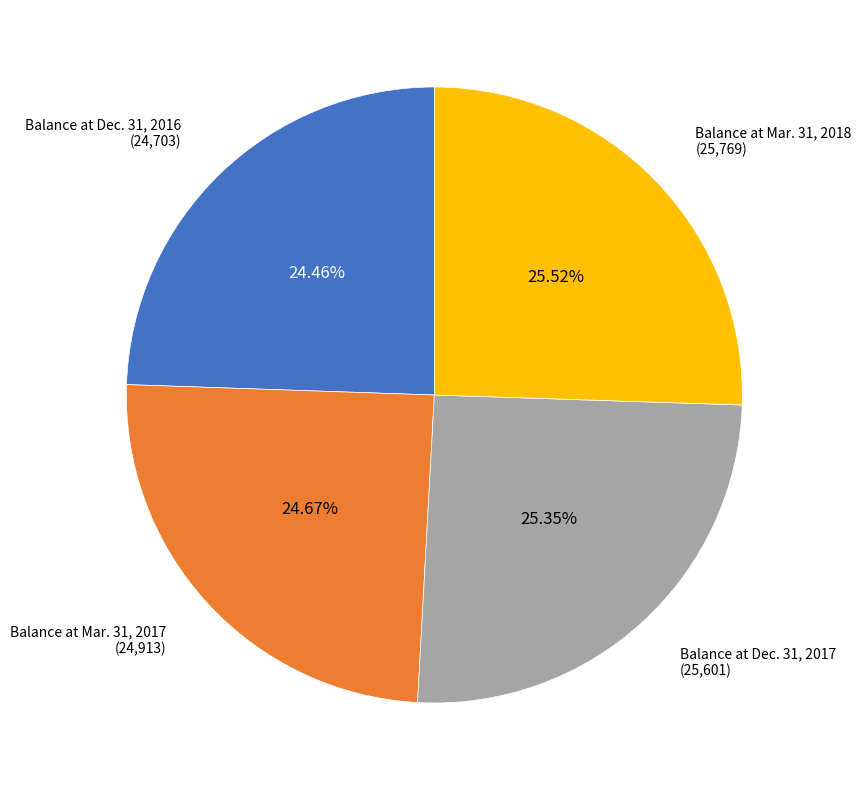

Does any single category account for the majority?

No